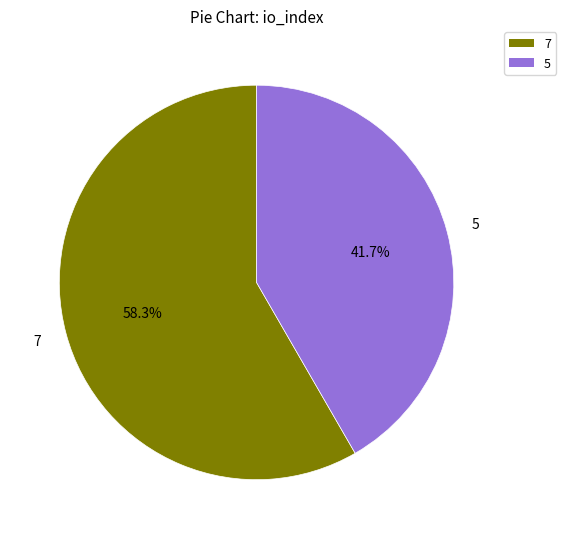

To the nearest percent, what is the combined percentage of 5 and 7?

100%